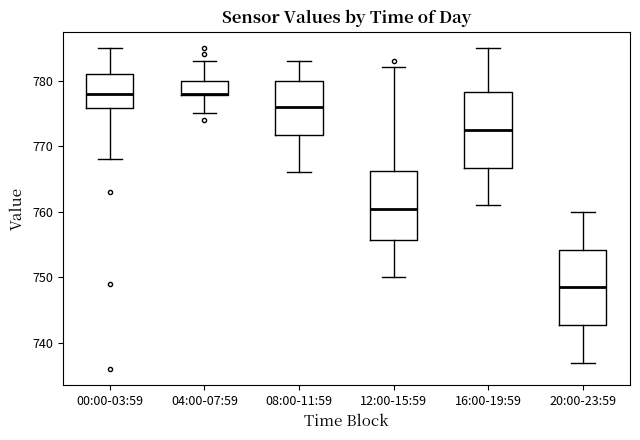

Where does the lower whisker of the box for 08:00-11:59 end on the y-axis? The values are not printed on the chart, so give them approximately, as read against the axis.

766